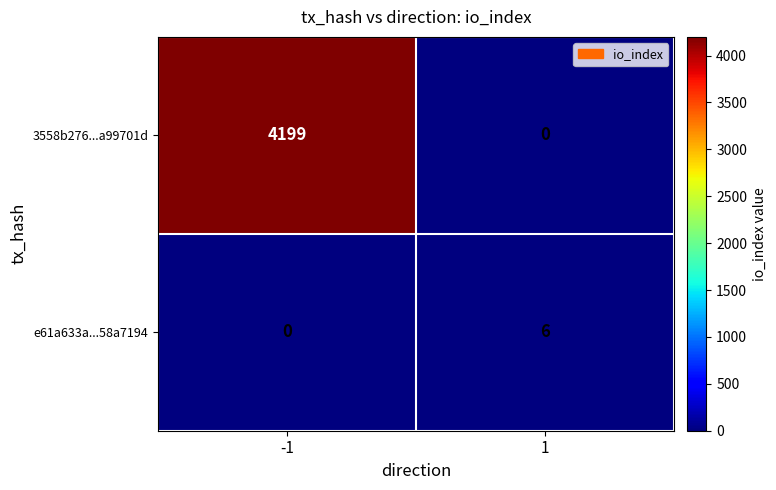

What is the sum of all e61a633a...58a7194 values?

6